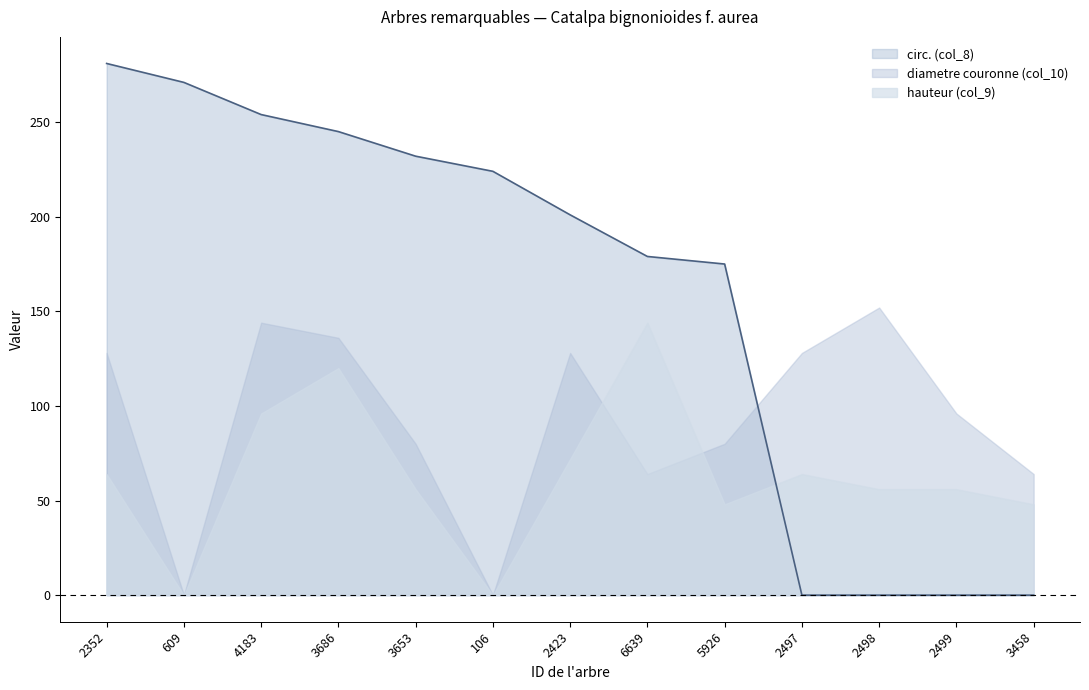

What position from the left is 2423?

7